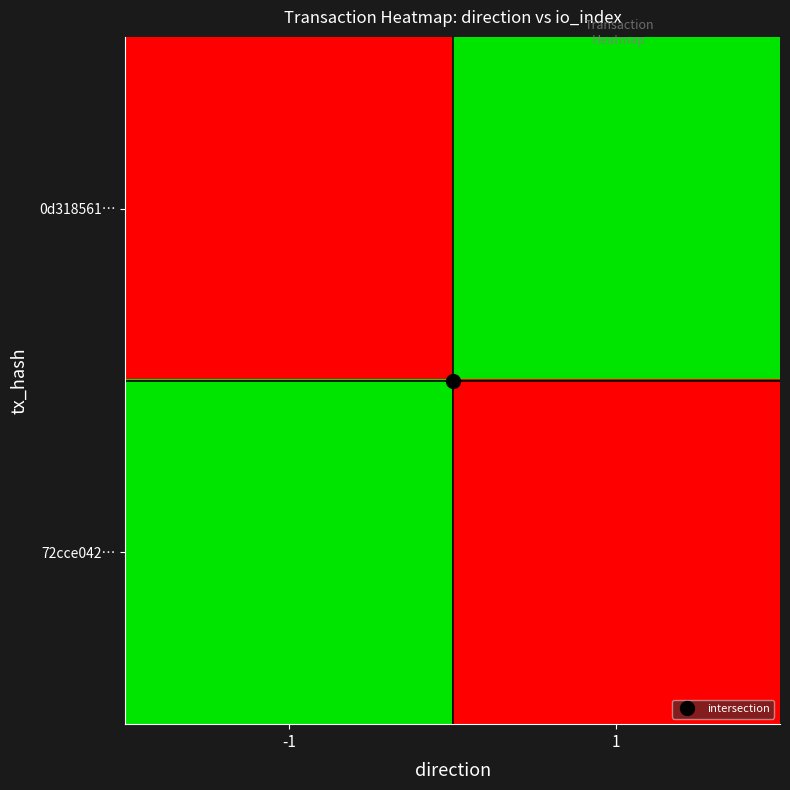

Which series changed the most between -1 and 1?

0d318561…